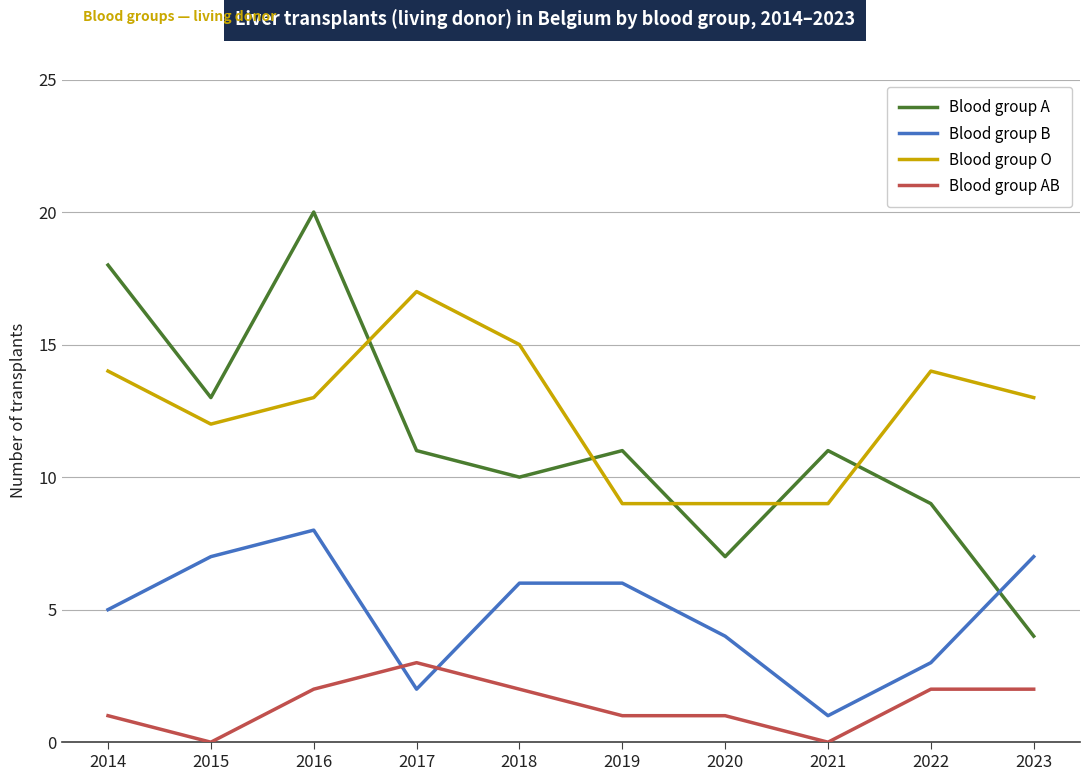

What is the maximum value for Blood group AB?

3